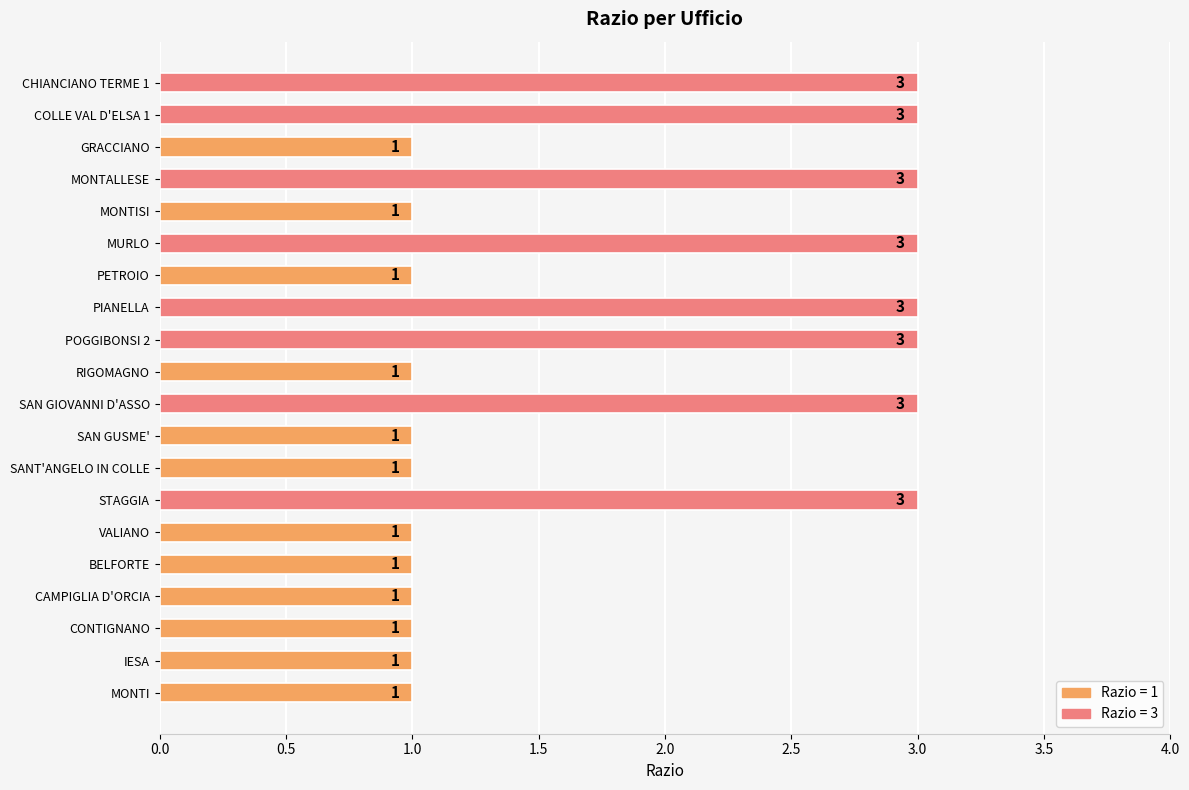

What is the label of the 5th bar from the top?

MONTISI